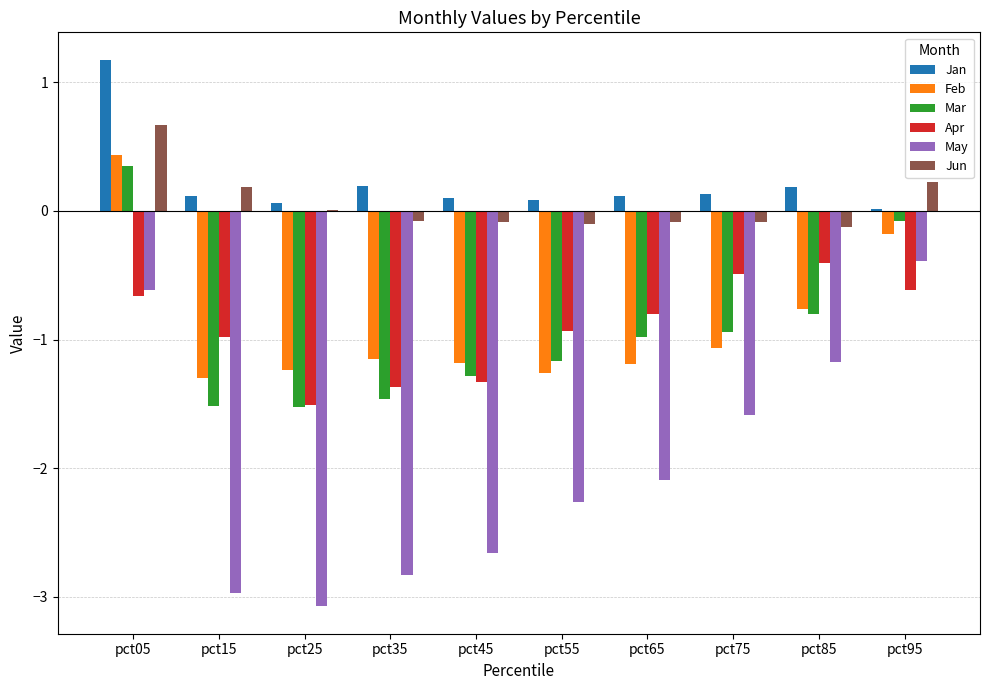

Which label corresponds to the largest value in the chart?

pct05